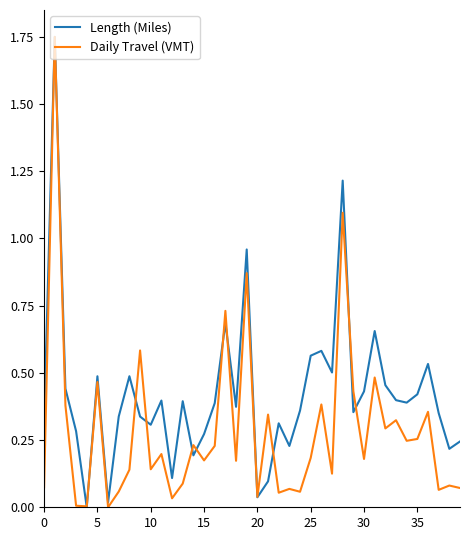

Rank the series by their average value, from highest to lowest.

Length (Miles), Daily Travel (VMT)